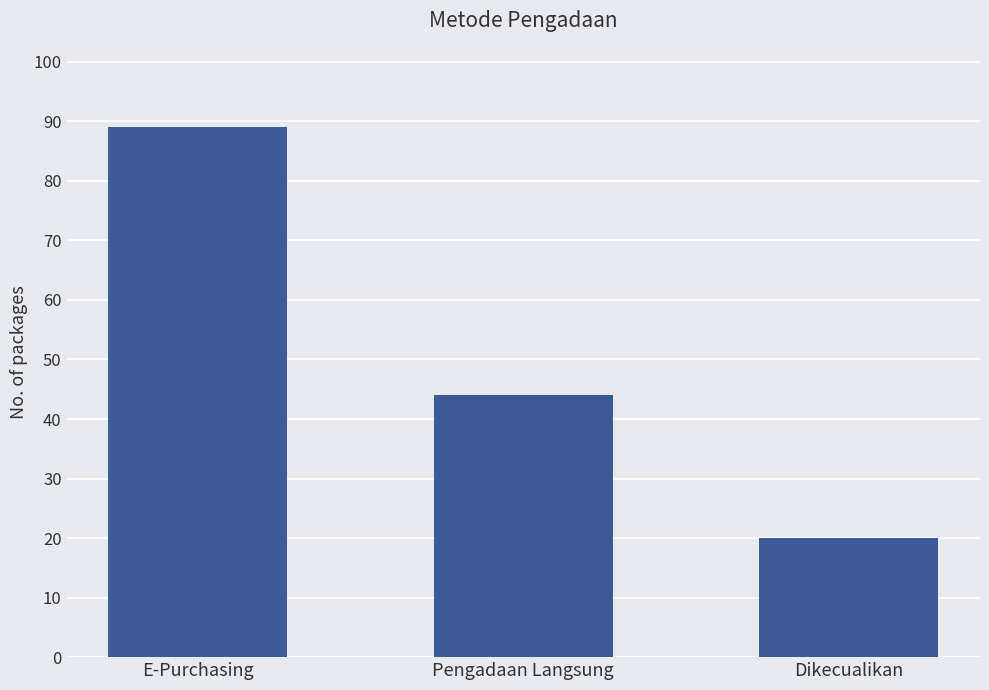

How many bars are there in total?

3